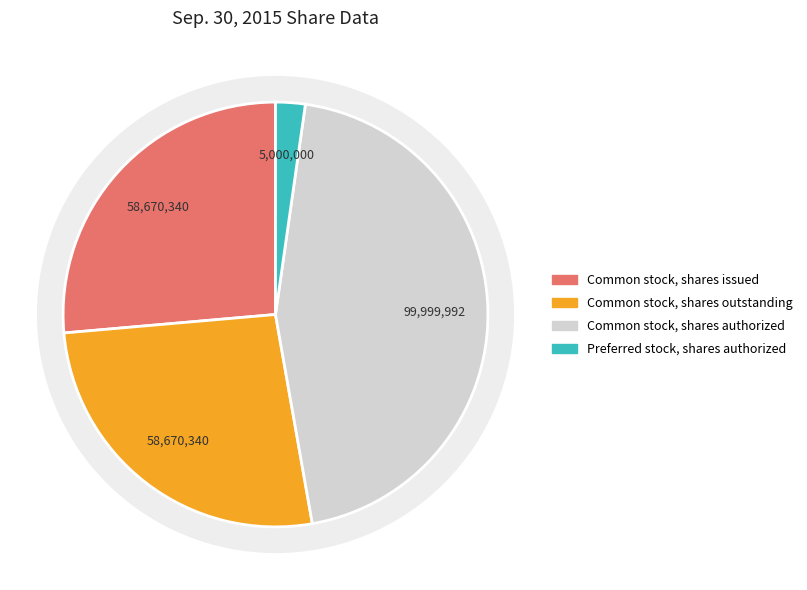

What portion of the pie excludes Preferred stock, par value?

100.0%